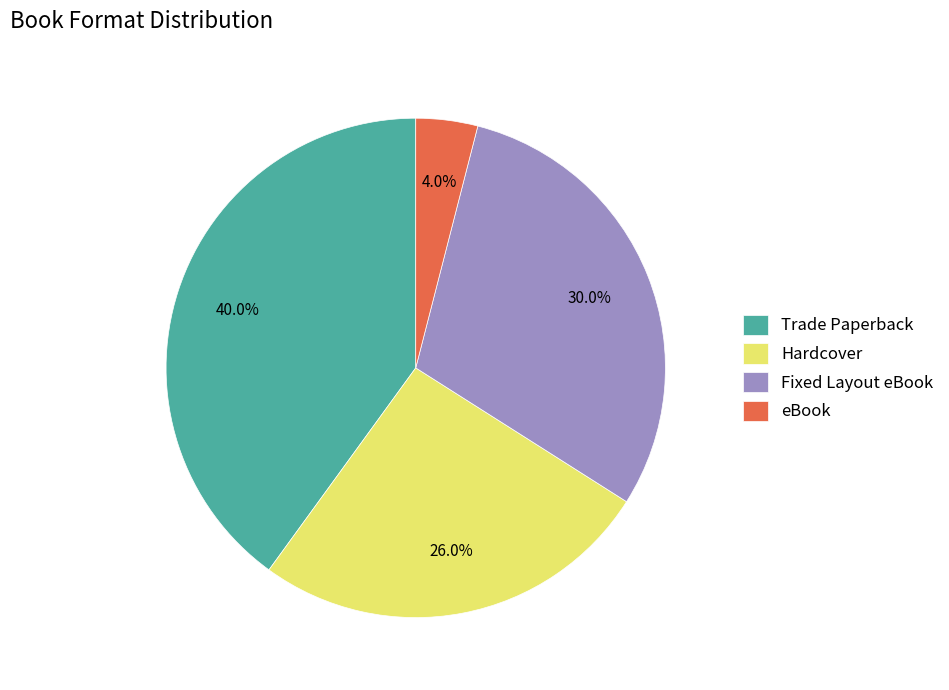

Rank the categories by value from lowest to highest.

eBook, Hardcover, Fixed Layout eBook, Trade Paperback